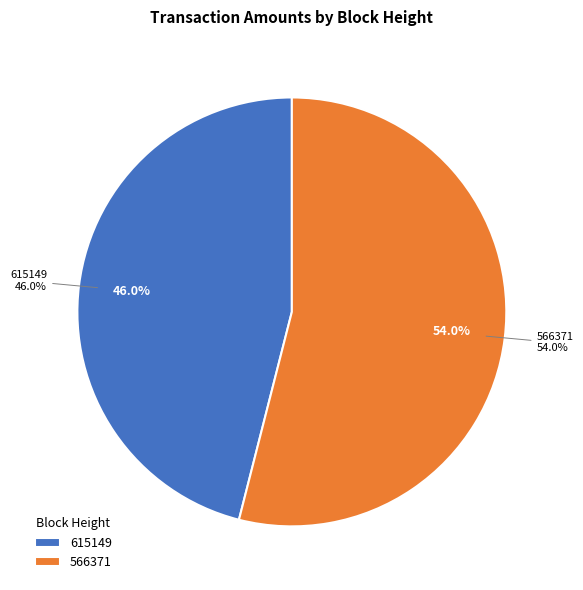

What percentage is the 566371 slice, to the nearest percent?

54%